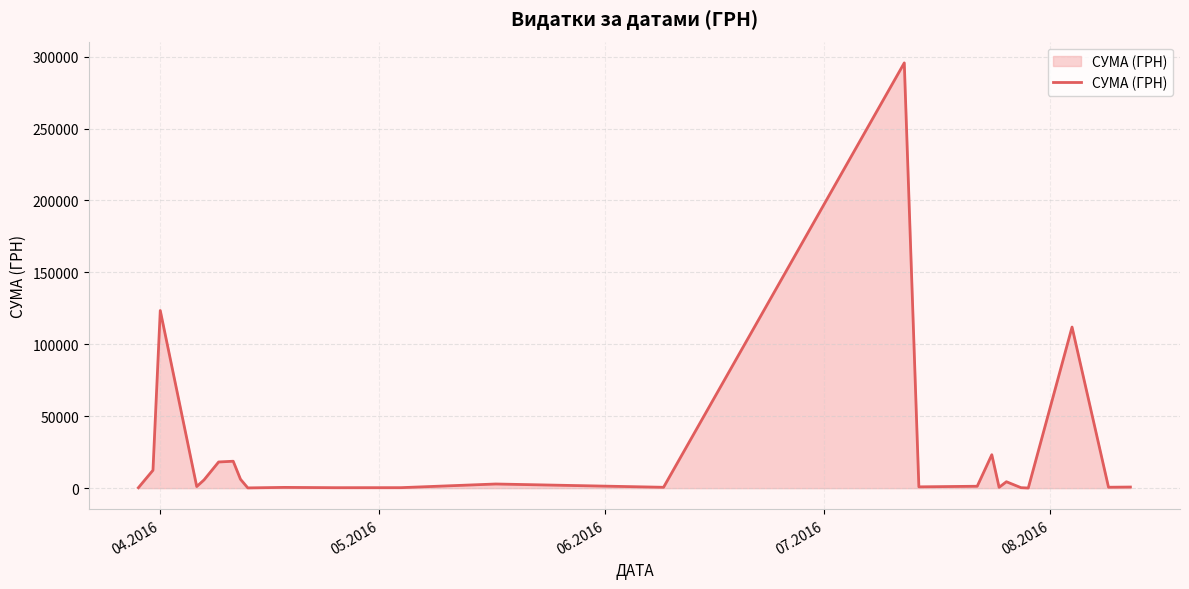

What is the difference between the maximum and minimum values?

295540.8